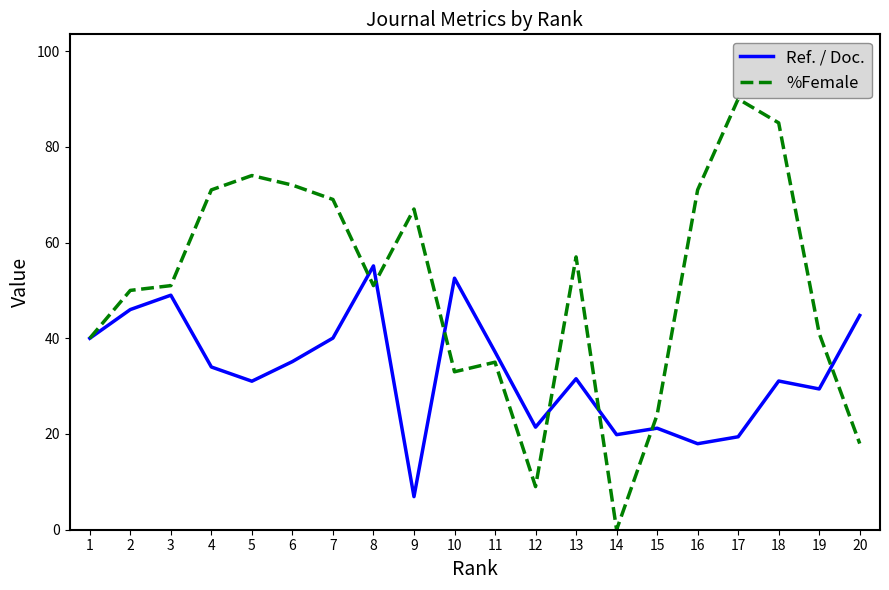

What is the approximate value of Ref. / Doc. at 5?

31.0